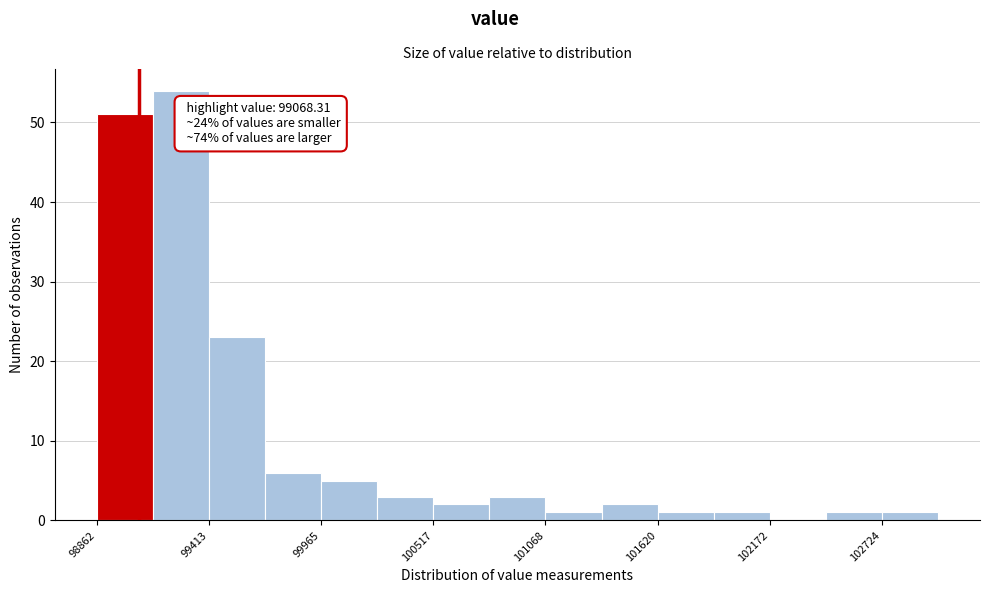

Around what value on the x-axis is the tallest bar? Give the approximate position of its centre, as read against the axis.

99300